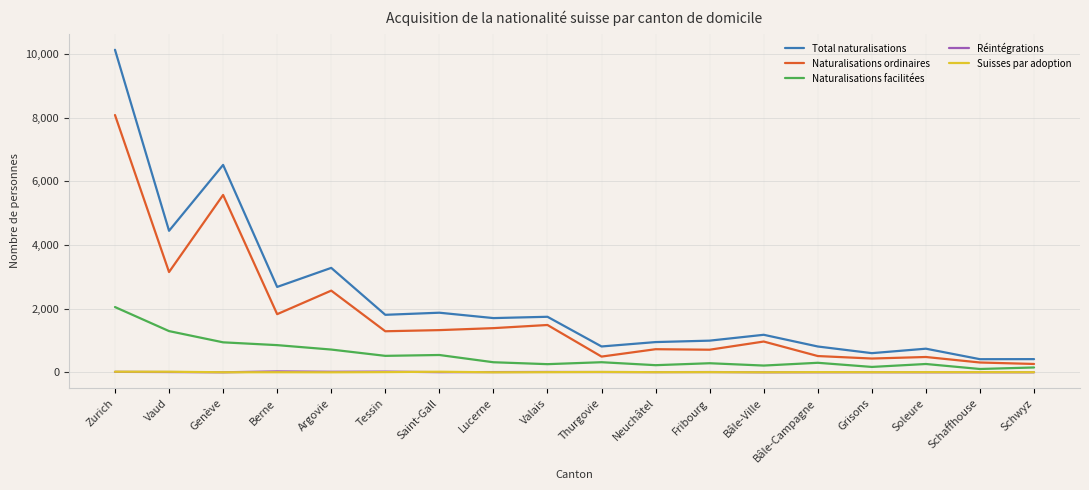

What is the total value across all series at Soleure?

1489